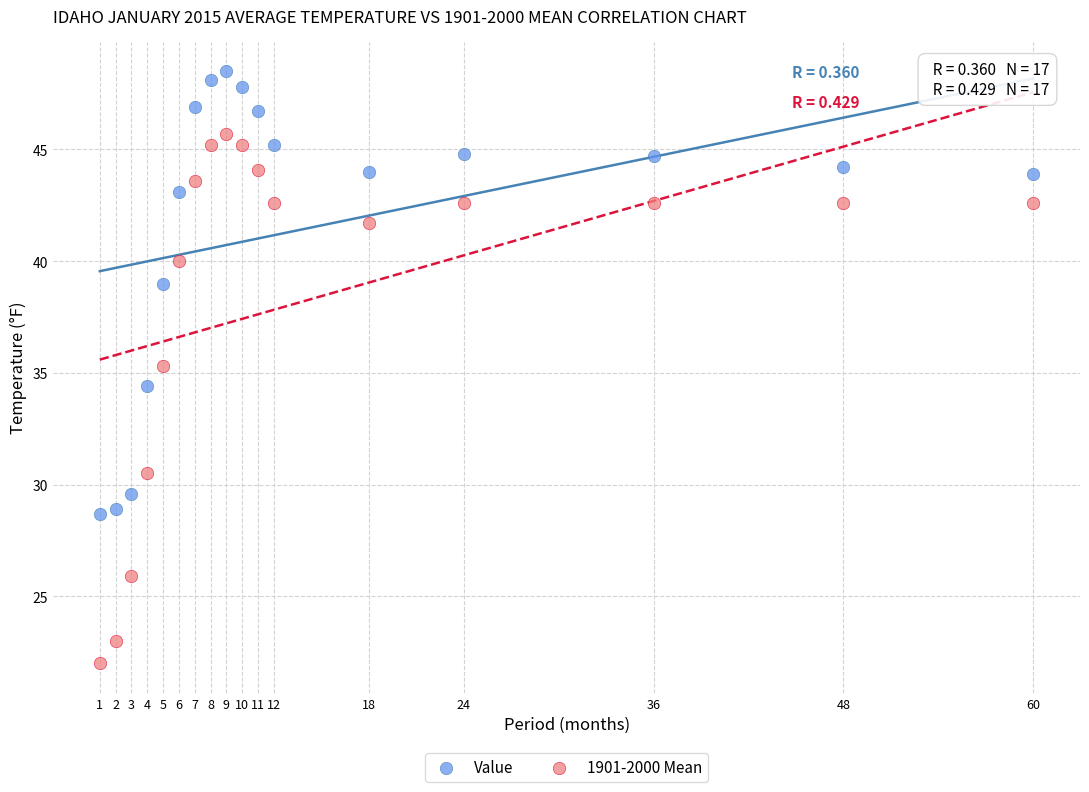

Which series reaches the minimum Y coordinate?

1901-2000 Mean